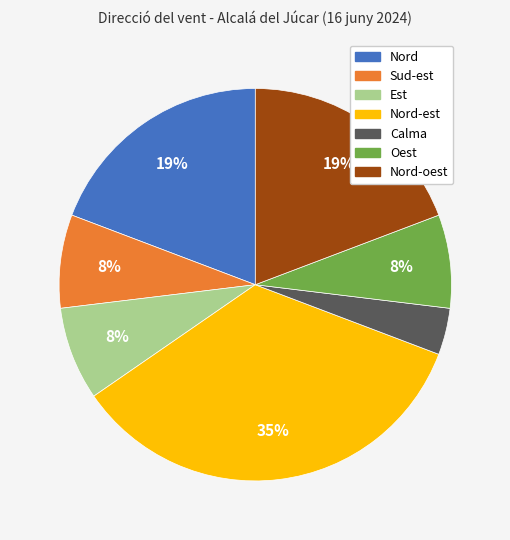

To the nearest percent, what is the difference between the largest and smallest slice percentages?

31%